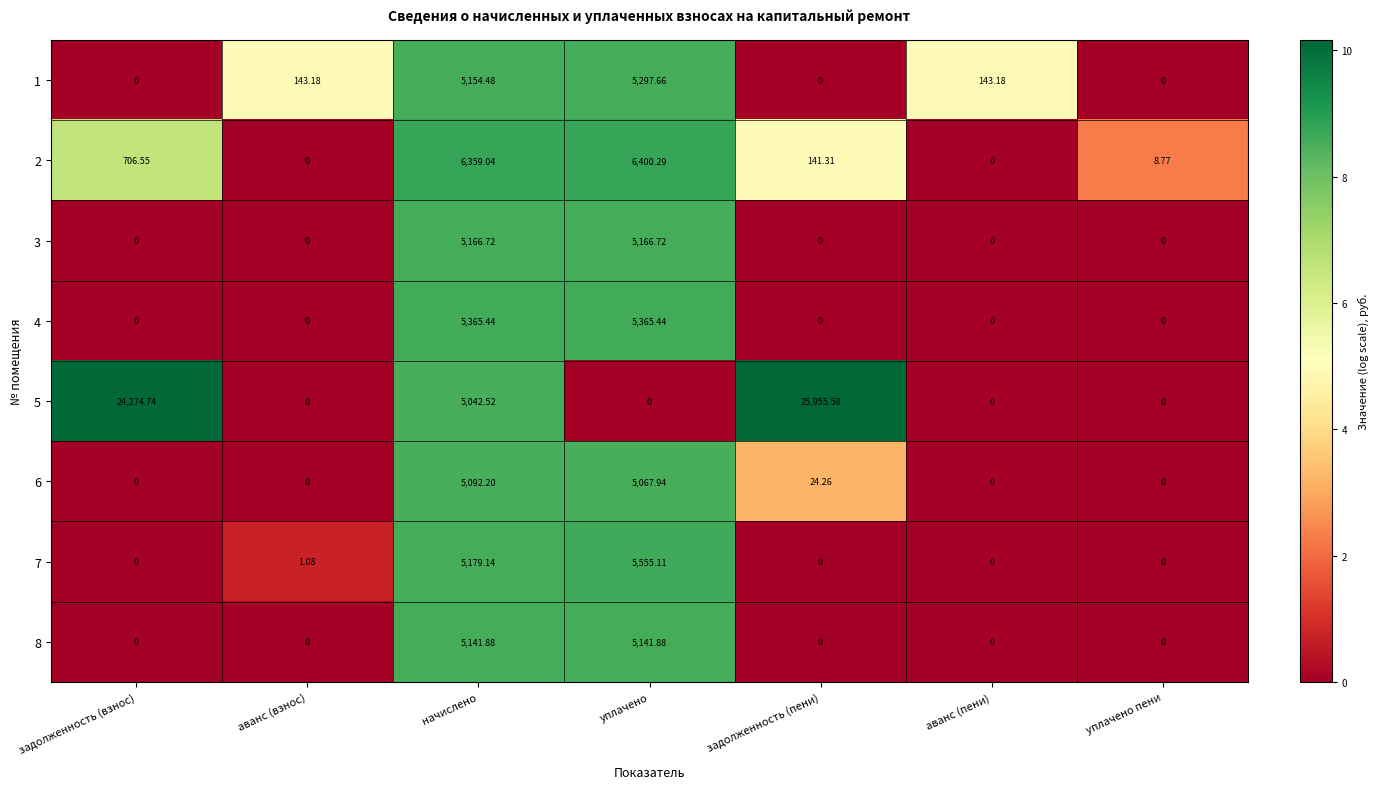

At which label is 7 closest to 2777?

начислено